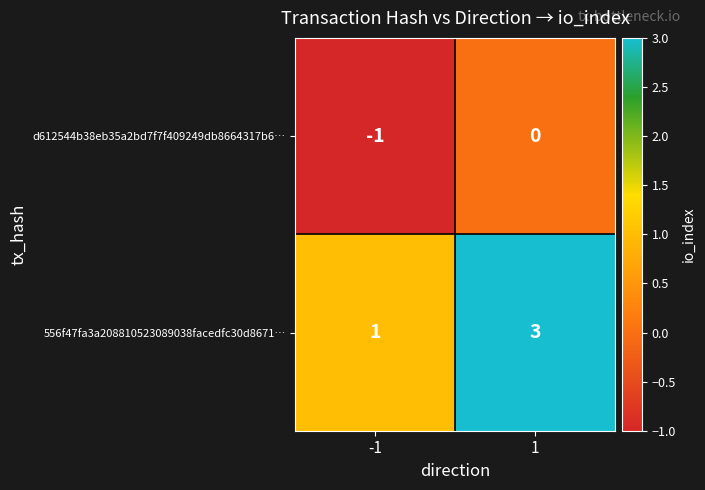

Which series has the widest spread of values?

556f47fa3a208810523089038facedfc30d8671…